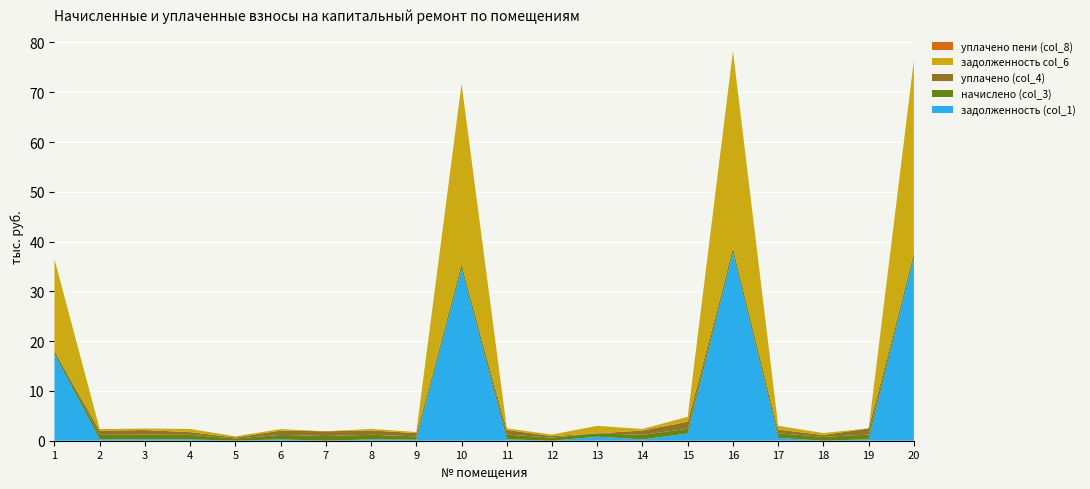

Reading right to left, list all the values displayed in this chart.

задолженность (col_1): 20=36907.7	19=284.4	18=0.0	17=572.2	16=37810.1	15=1448.3	14=270.8	13=810.0	12=0.0	11=285.8	10=34573.4	9=200.9	8=273.5	7=0.0	6=269.2	5=0.0	4=271.8	3=281.8	2=269.2	1=17374.3
начислено (col_3): 20=909.2	19=953.7	18=770.6	17=924.8	16=931.4	15=955.9	14=907.0	13=675.8	12=618.0	11=958.1	10=907.0	9=673.6	8=915.9	7=947.0	6=902.5	5=441.6	4=911.4	3=944.8	2=902.5	1=664.7
уплачено (col_4): 20=0.0	19=1238.1	18=385.3	17=732.0	16=0.0	15=1412.0	14=872.8	13=0.0	12=309.0	11=924.5	10=0.0	9=649.9	8=883.7	7=947.0	6=870.9	5=220.8	4=543.7	3=911.6	2=870.9	1=0.0
задолженность col_6: 20=38586.8	19=0.0	18=385.3	17=767.1	16=39530.2	15=964.8	14=304.7	13=1505.2	12=309.0	11=319.4	10=36205.6	9=224.5	8=305.3	7=0.0	6=300.9	5=220.8	4=639.7	3=314.9	2=300.9	1=18428.2
уплачено пени (col_8): 20=0.0	19=0.0	18=0.0	17=0.0	16=0.0	15=36.3	14=0.3	13=0.0	12=0.0	11=0.0	10=0.0	9=0.0	8=0.3	7=0.0	6=0.0	5=0.0	4=0.0	3=0.0	2=0.0	1=0.0